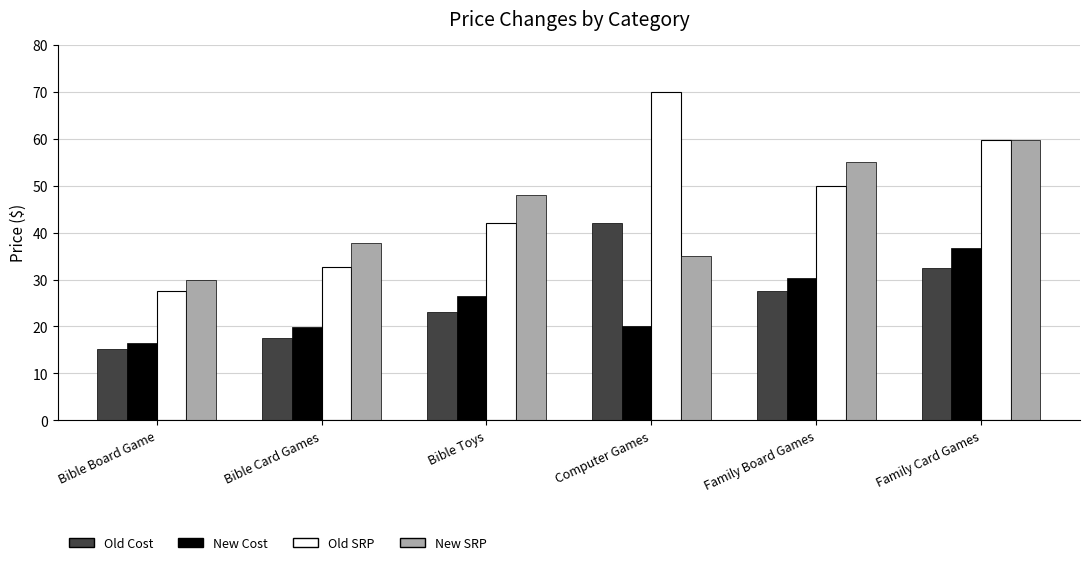

What is the difference between the maximum and second lowest values in the New Cost series?

16.9